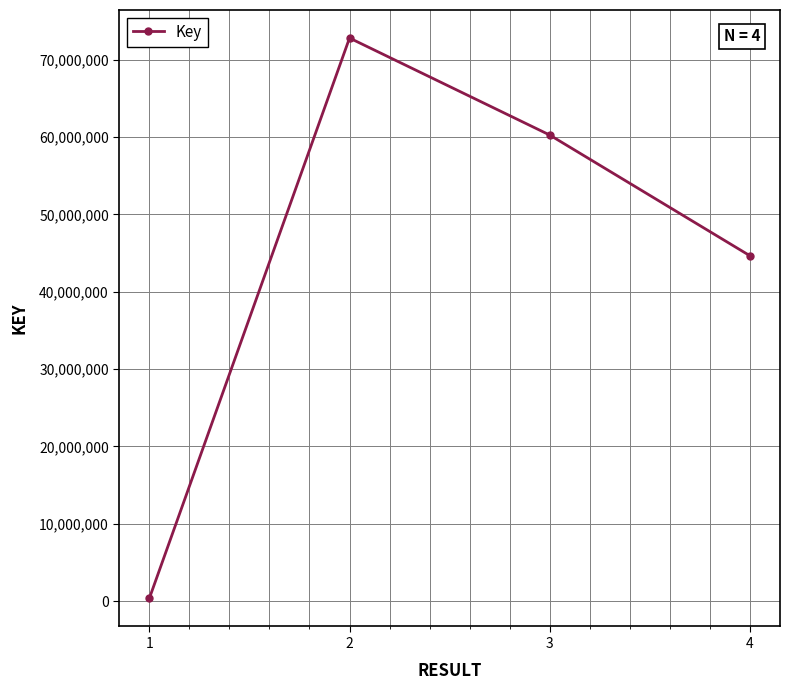

At which category does the data reach its first local peak?

2